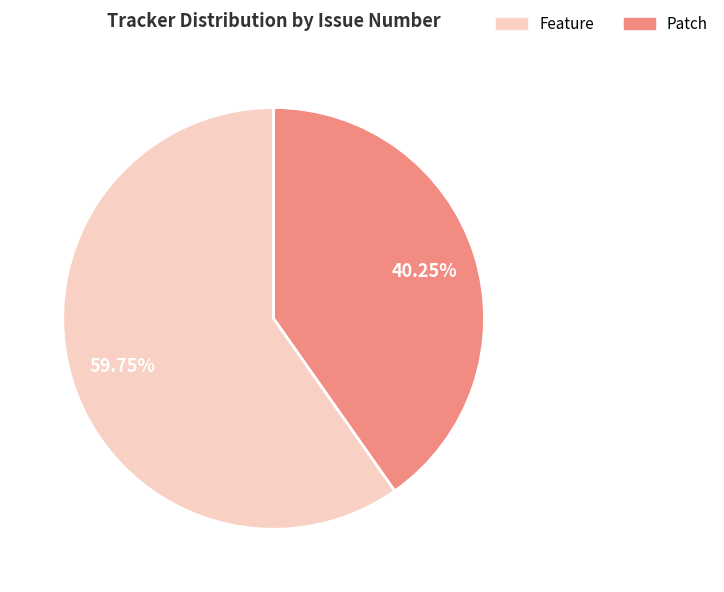

Combined, do Patch and Feature account for over 50%?

Yes